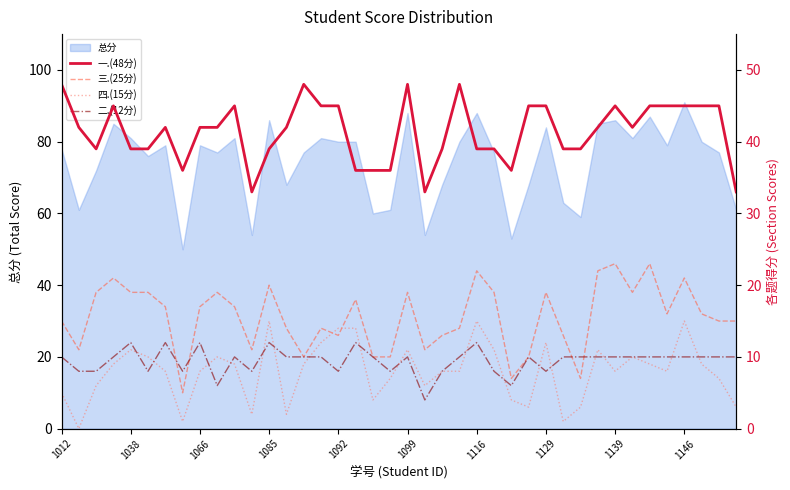

True or false: 二.(12分) has more than 0 points higher than both neighbors.

True